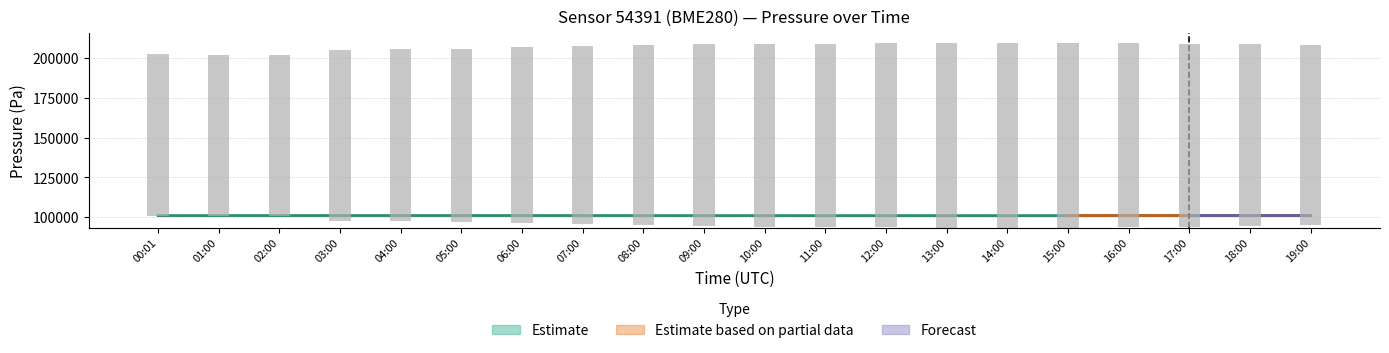

Is it true that Temperature (relative) equals 198387.8 at 17:00?

False